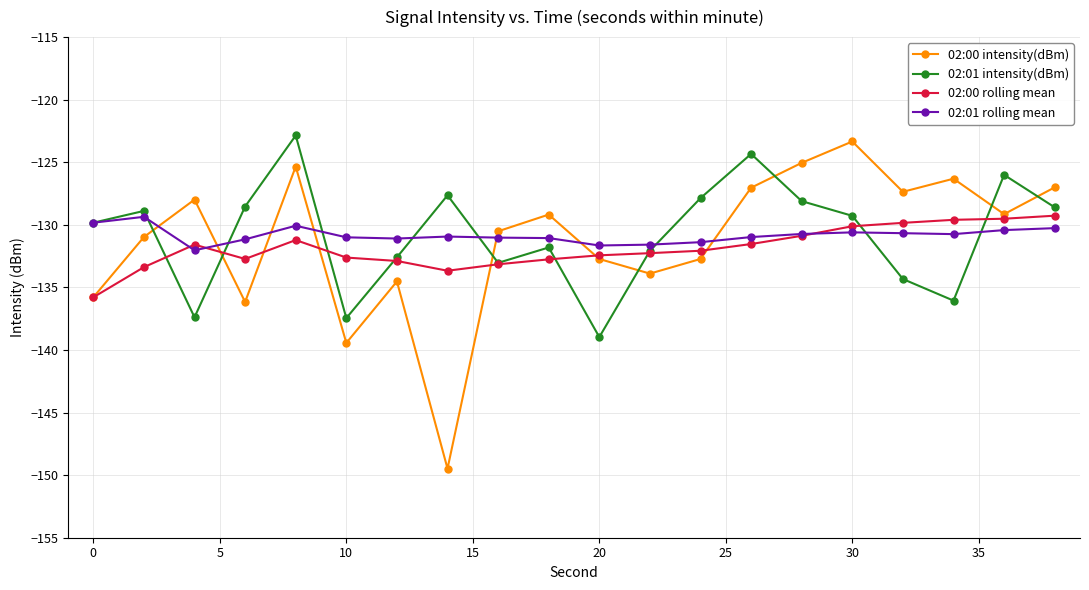

What is the value of the 02:00 rolling mean point at the 12th from the left?

-132.3